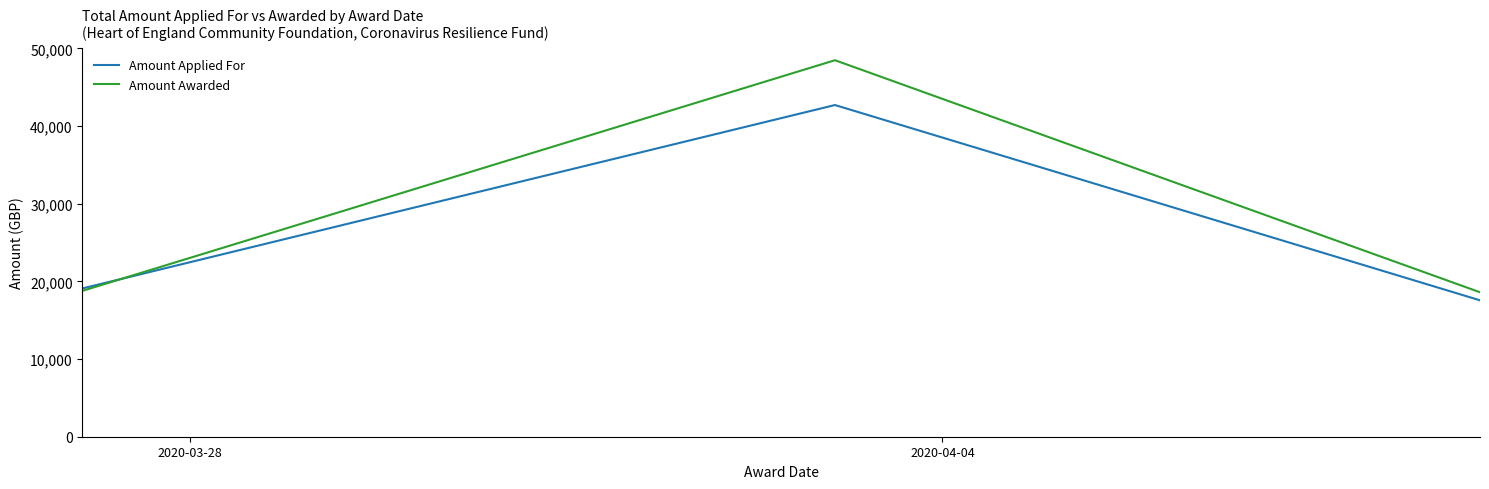

How many categories are shown in the chart?

3